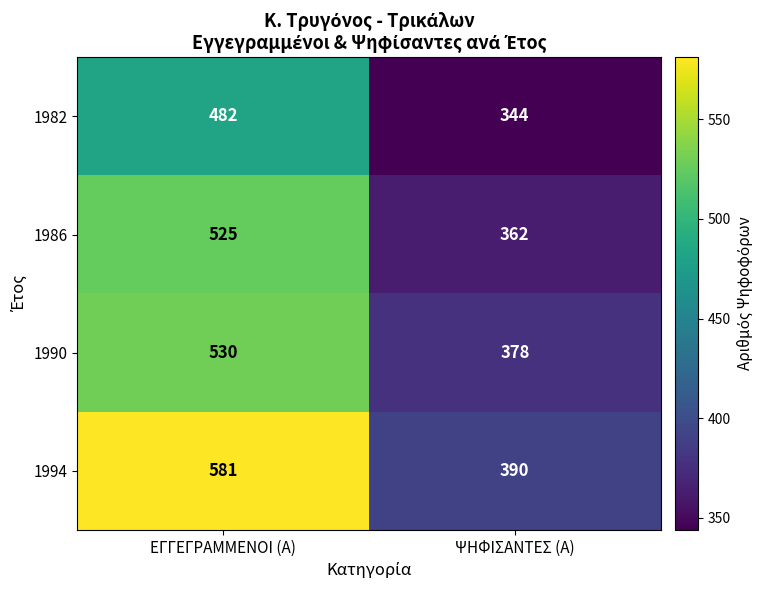

What is the greatest value displayed?

581